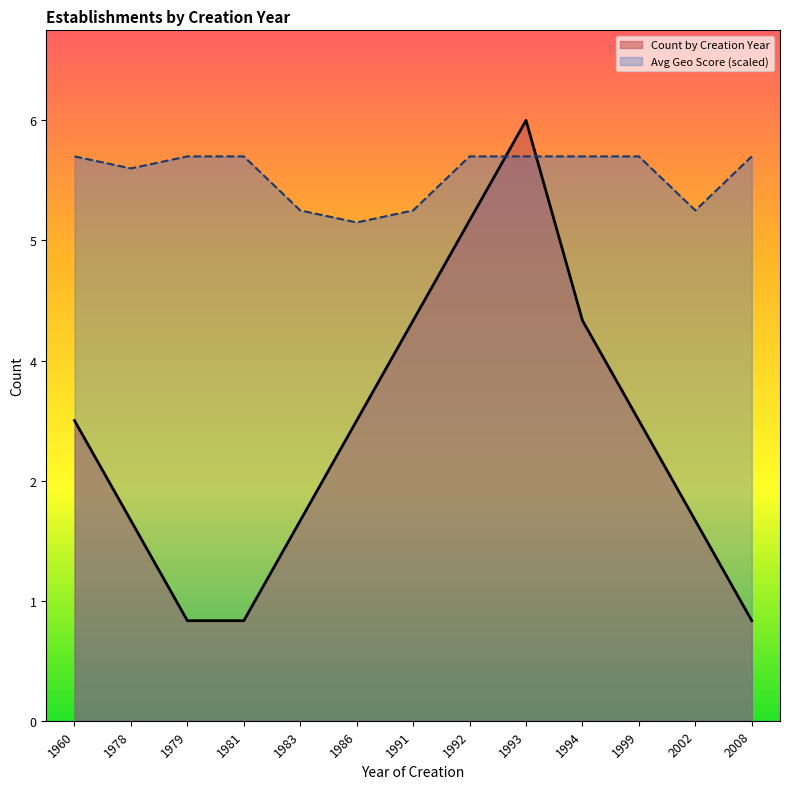

Rank the categories by value from highest to lowest.

1993, 1992, 1991, 1994, 1960, 1986, 1999, 1978, 1983, 2002, 1979, 1981, 2008